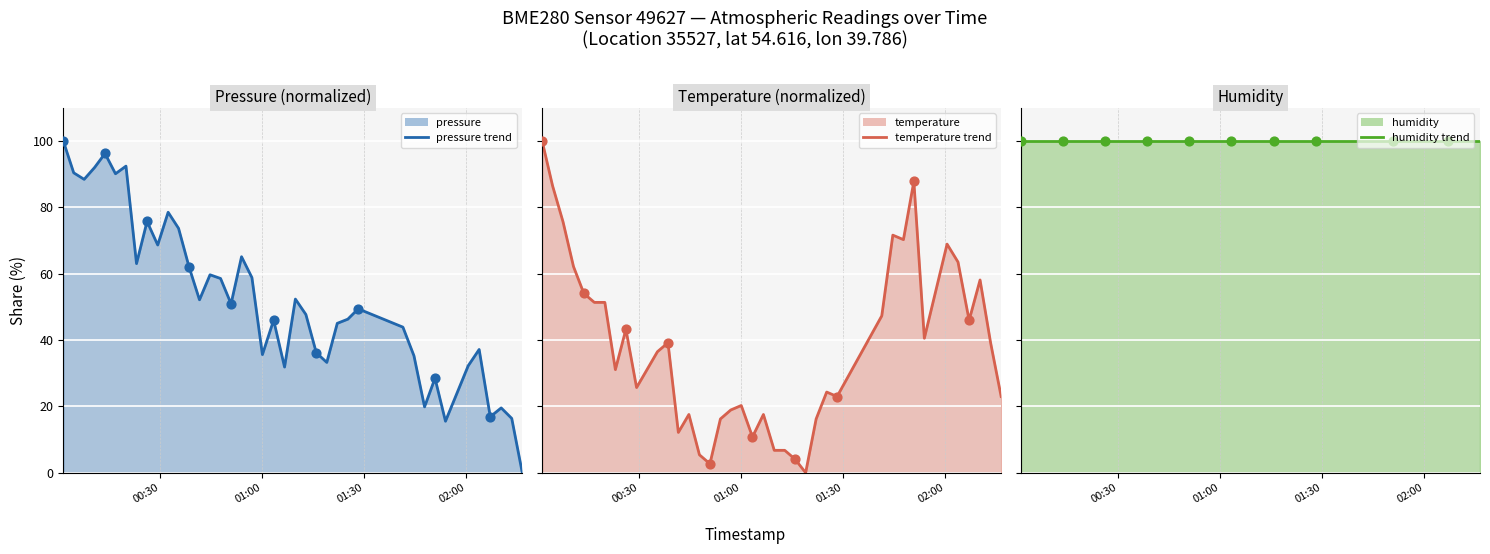

At how many categories does at least one series exceed 70?

13